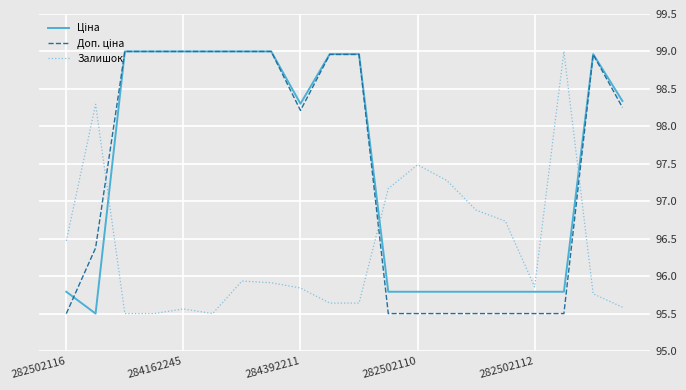

What is the greatest value displayed?

99.0